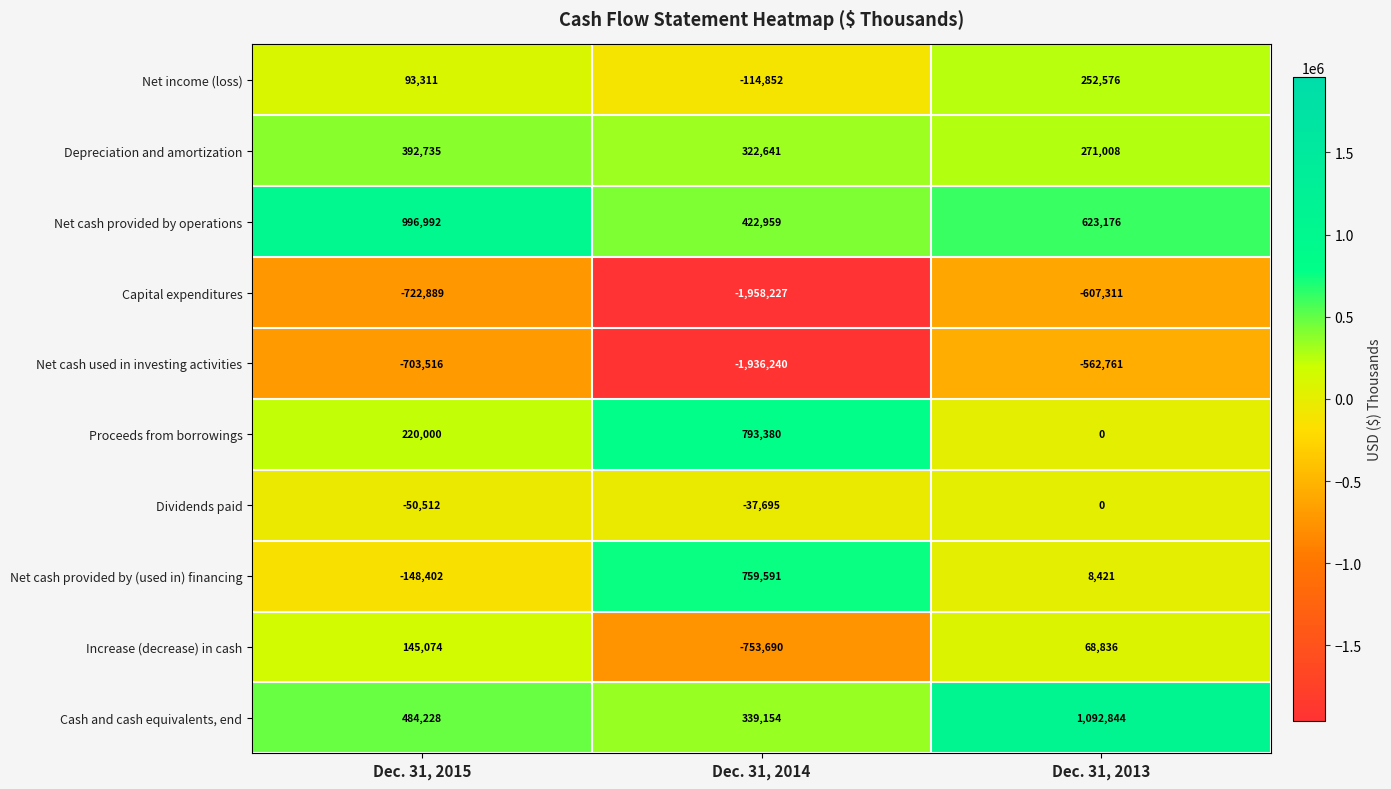

What is the difference between the Depreciation and amortization values at Dec. 31, 2013 and Dec. 31, 2015?

121727